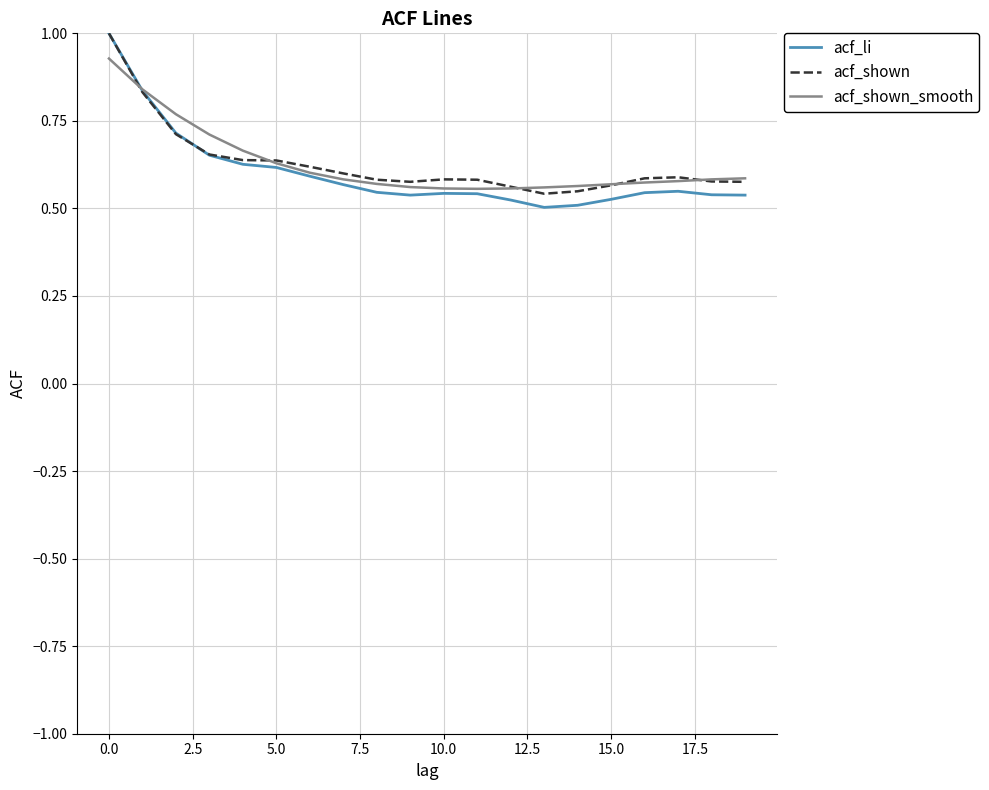

At how many categories does at least one series exceed 0?

20